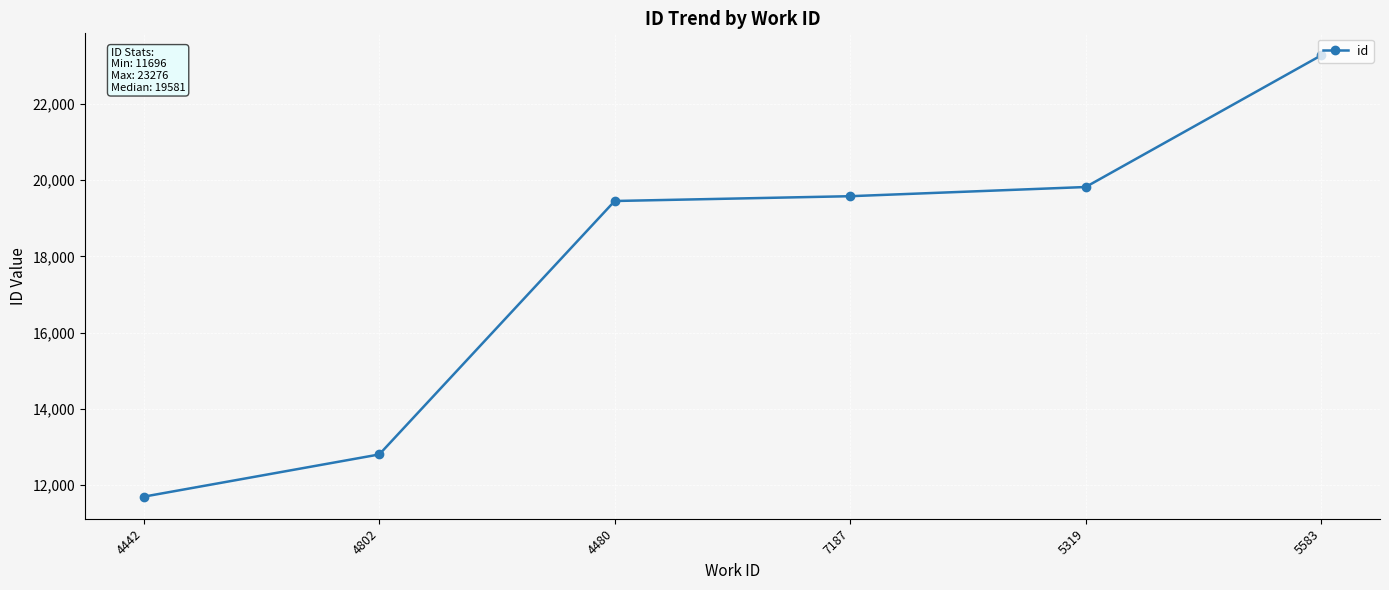

What is the ratio of the value at 4442 to the value at 7187?

0.6